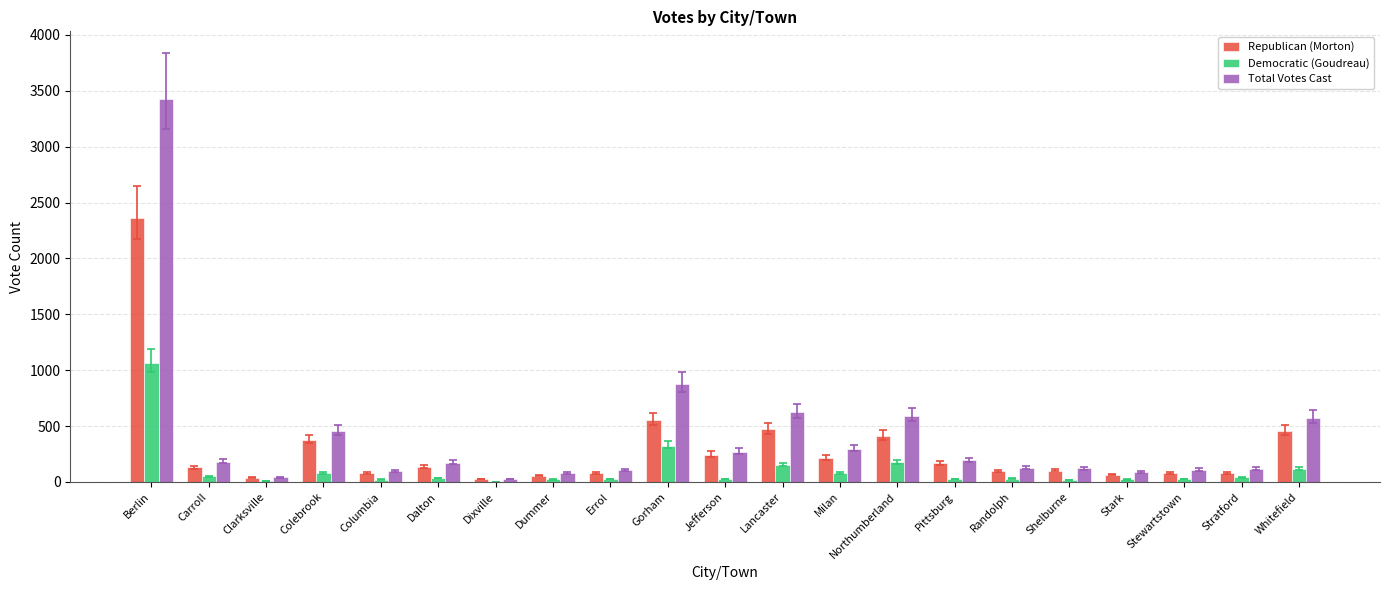

Does the chart contain stacked bars?

No